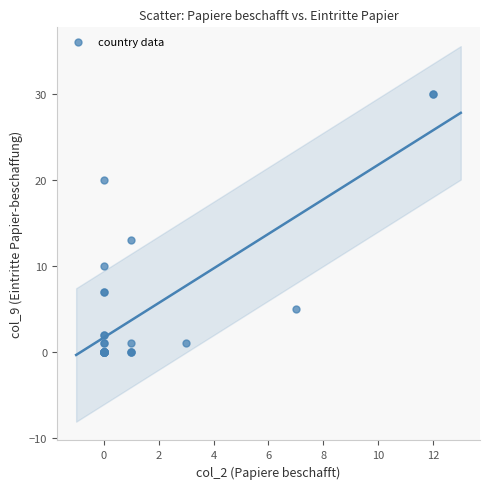

What Y value in the scatter plot is closest to 15?

13